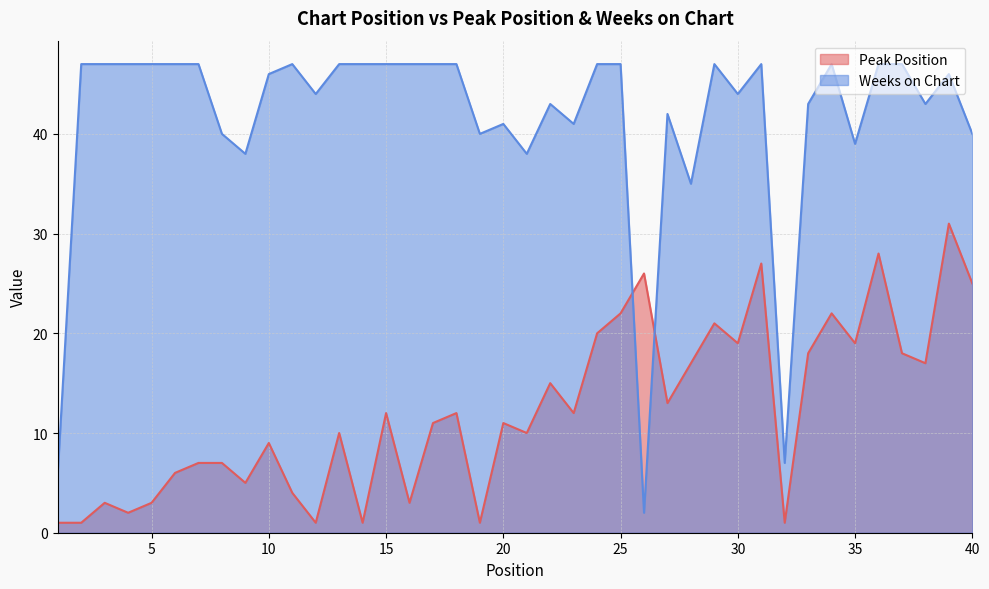

Reading right to left, list all the values displayed in this chart.

Peak Position: 40=25	39=31	38=17	37=18	36=28	35=19	34=22	33=18	32=1	31=27	30=19	29=21	28=17	27=13	26=26	25=22	24=20	23=12	22=15	21=10	20=11	19=1	18=12	17=11	16=3	15=12	14=1	13=10	12=1	11=4	10=9	9=5	8=7	7=7	6=6	5=3	4=2	3=3	2=1	1=1
Weeks on Chart: 40=40	39=46	38=43	37=47	36=47	35=39	34=47	33=43	32=7	31=47	30=44	29=47	28=35	27=42	26=2	25=47	24=47	23=41	22=43	21=38	20=41	19=40	18=47	17=47	16=47	15=47	14=47	13=47	12=44	11=47	10=46	9=38	8=40	7=47	6=47	5=47	4=47	3=47	2=47	1=6